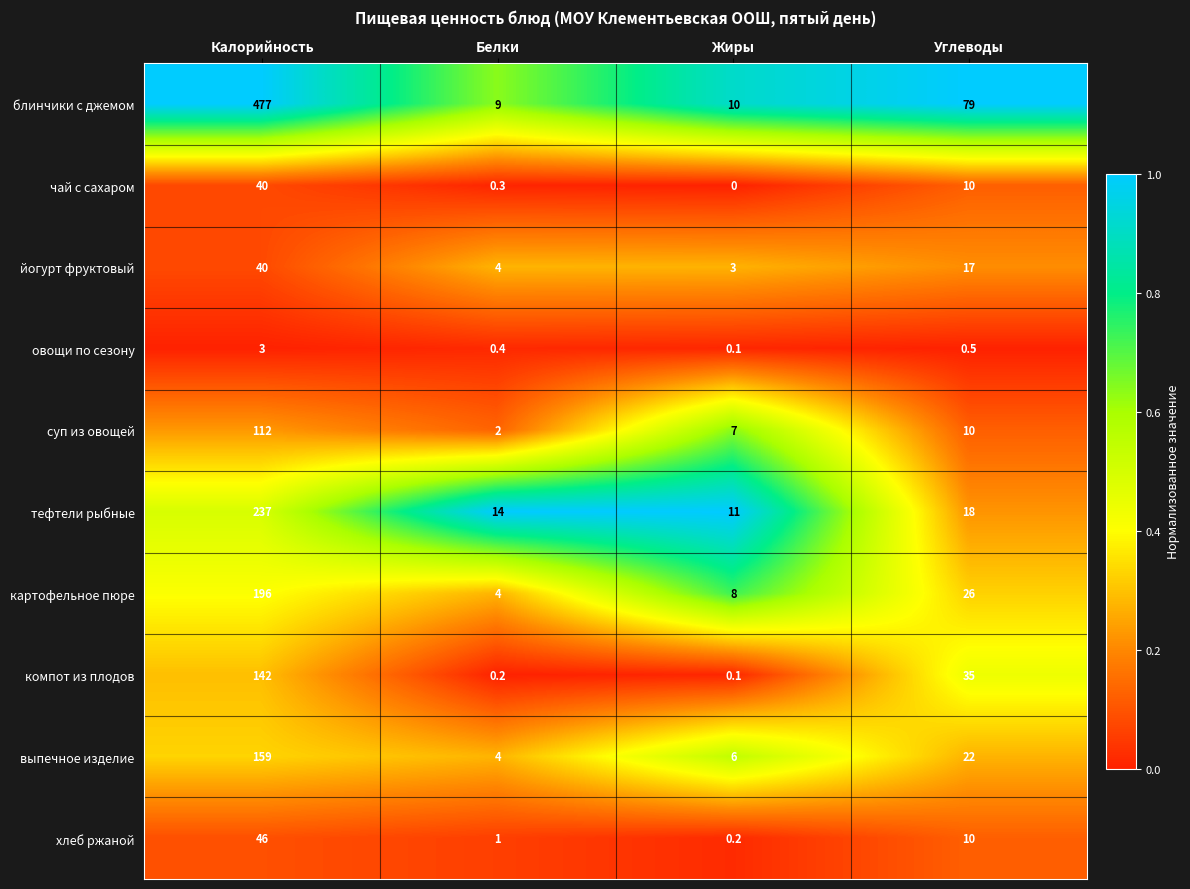

The хлеб ржаной series shows 1.0 at Белки. True or false?

True